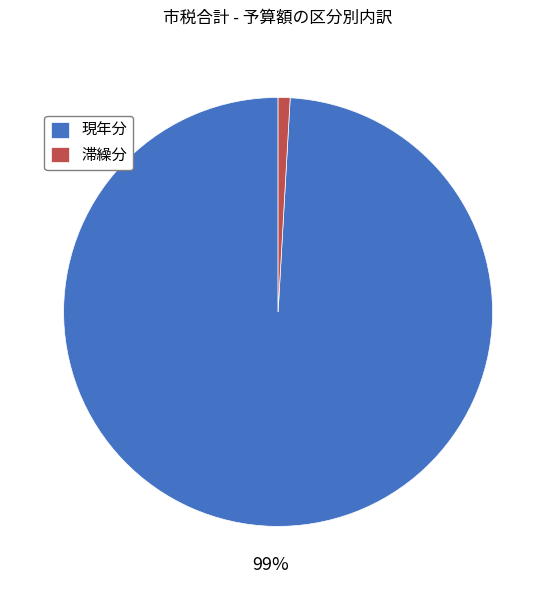

Between 滞繰分 and 現年分, which is larger?

現年分